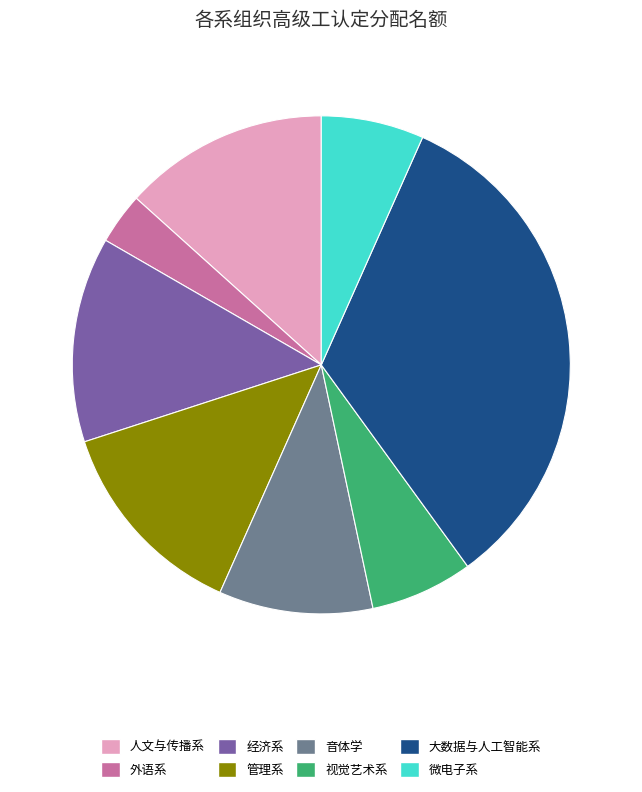

Does 音体学 account for over 50% of the chart?

No